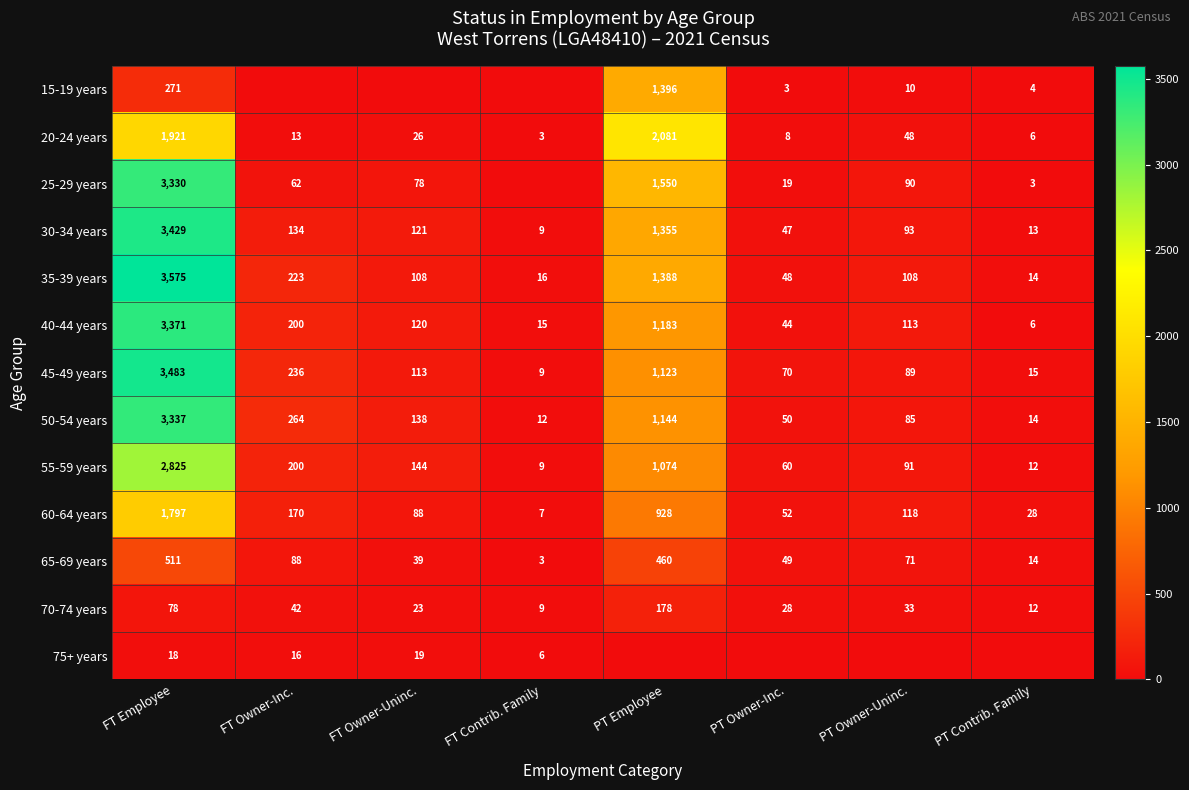

At which label does 55-59 years reach its peak?

FT Employee